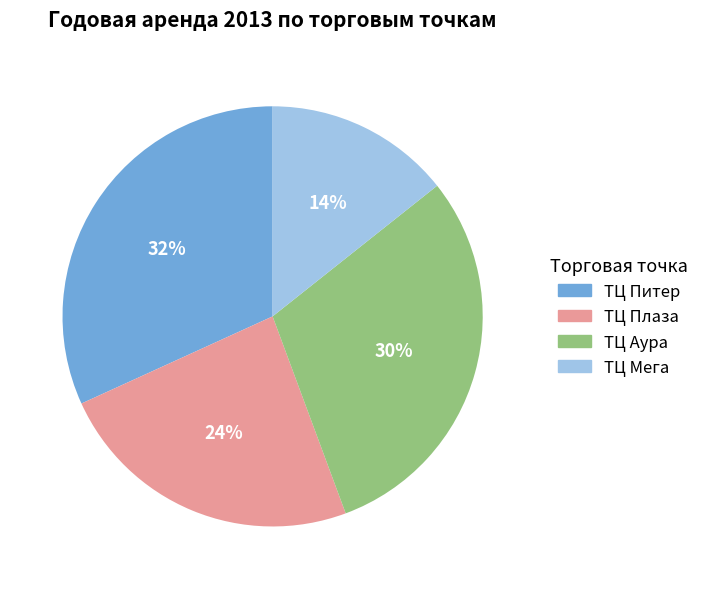

Do ТЦ Мега and ТЦ Плаза together represent more than half of the pie?

No